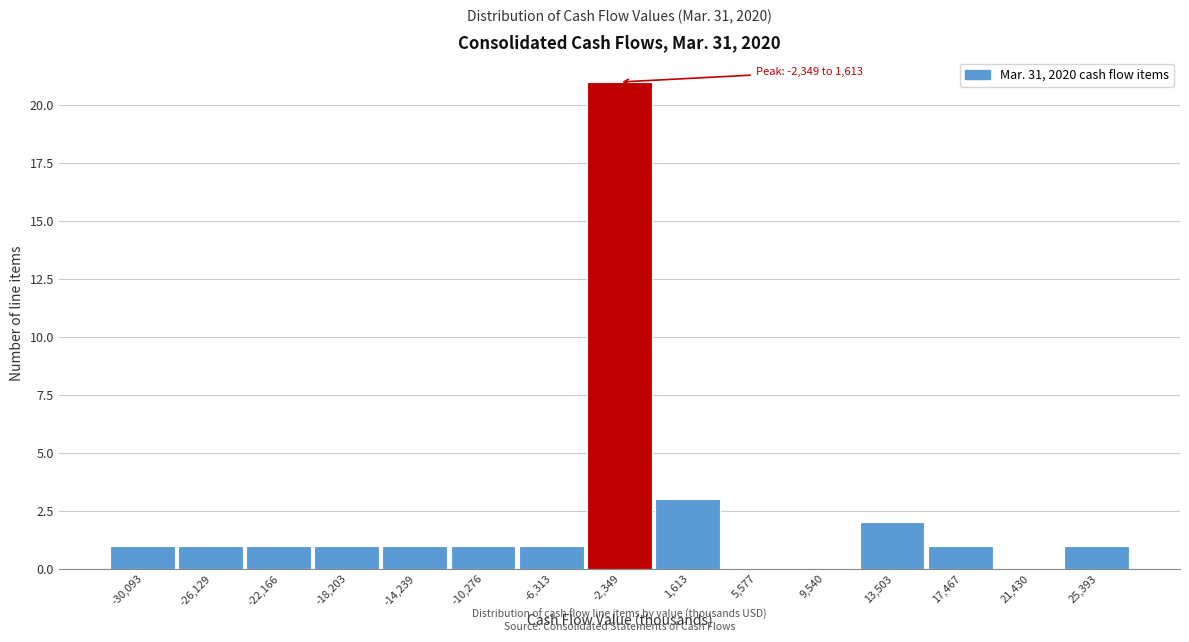

Reading left to right, extract all data points from this chart.

-30,093=1	-26,129=1	-22,166=1	-18,203=1	-14,239=1	-10,276=1	-6,313=1	-2,349=21	1,613=3	5,577=0	9,540=0	13,503=2	17,467=1	21,430=0	25,393=1